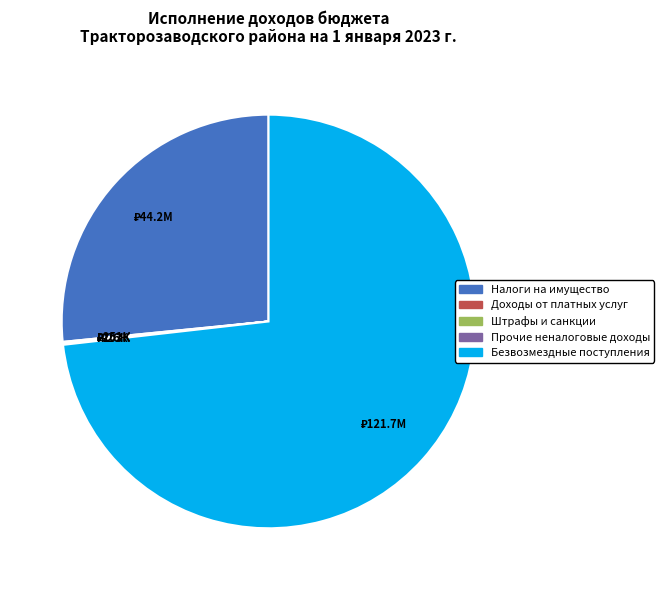

Is it true that Безвозмездные поступления is 73% of the pie?

True